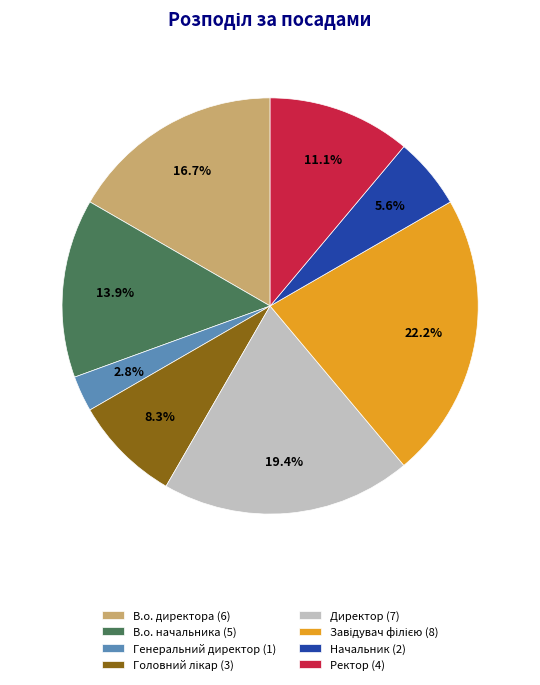

How much of the chart is everything except Генеральний директор?

97.2%